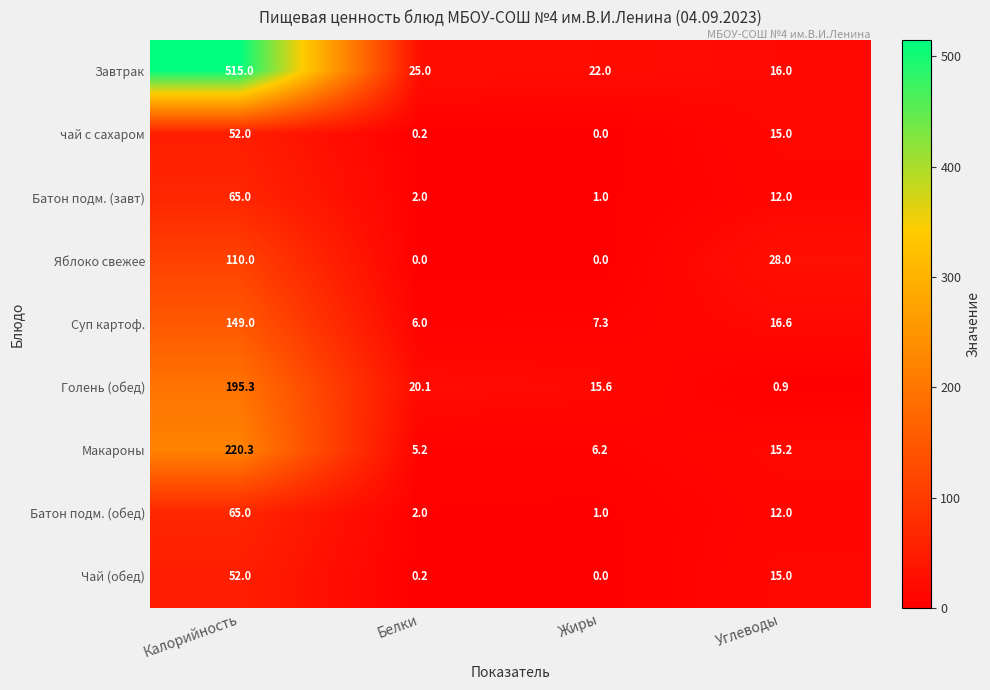

How many data points does each series have?

4